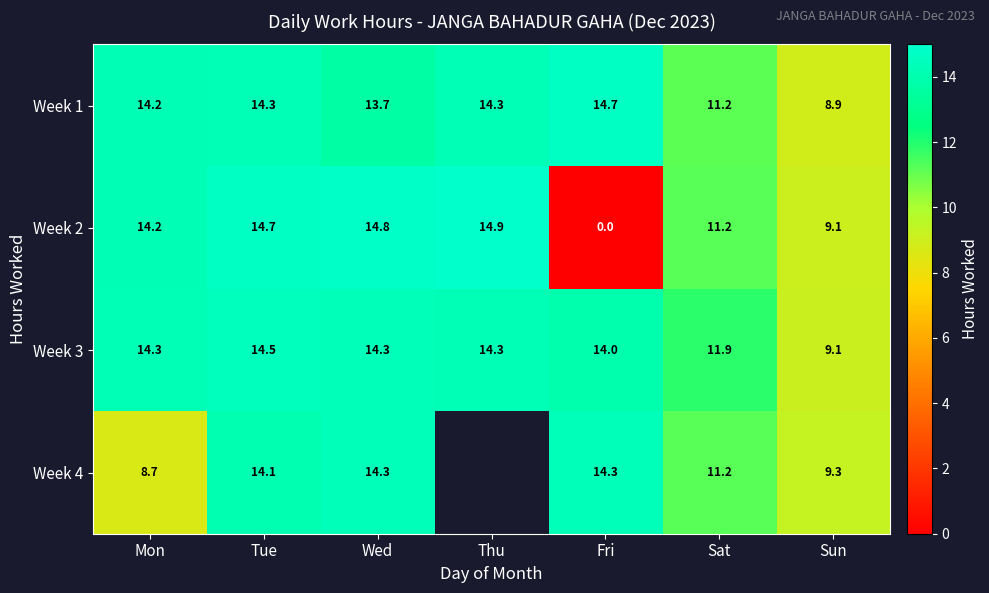

Is the value of Week 3 at Sun greater than the value of Week 2 at Wed?

No